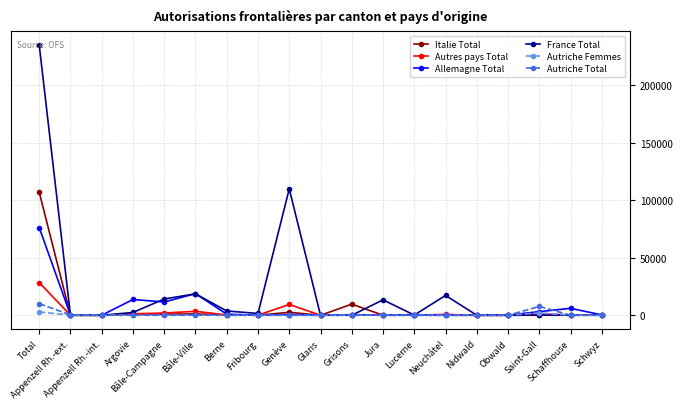

Does the chart have visible grid lines?

Yes